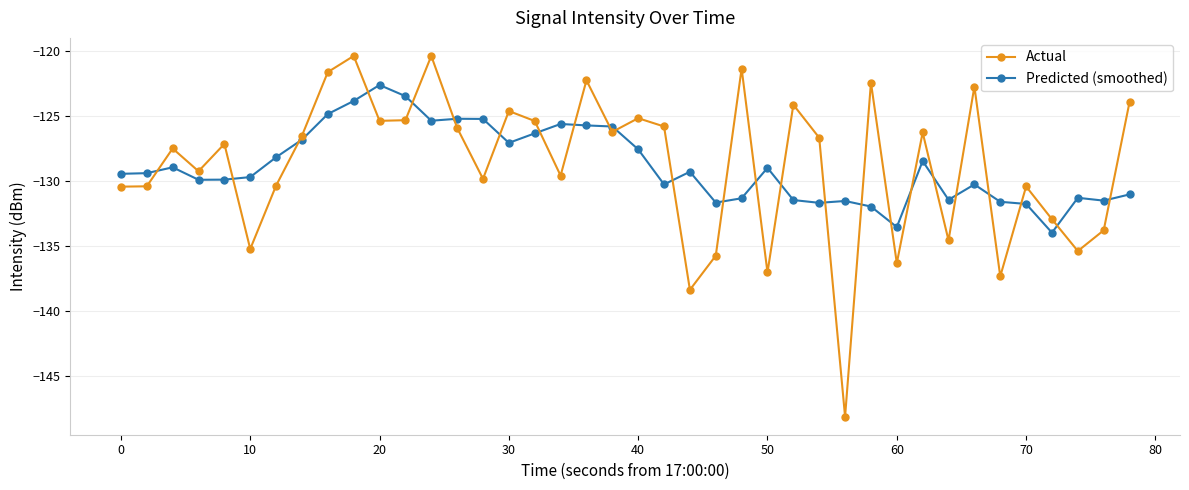

Is this an area chart (filled region under the line)?

No